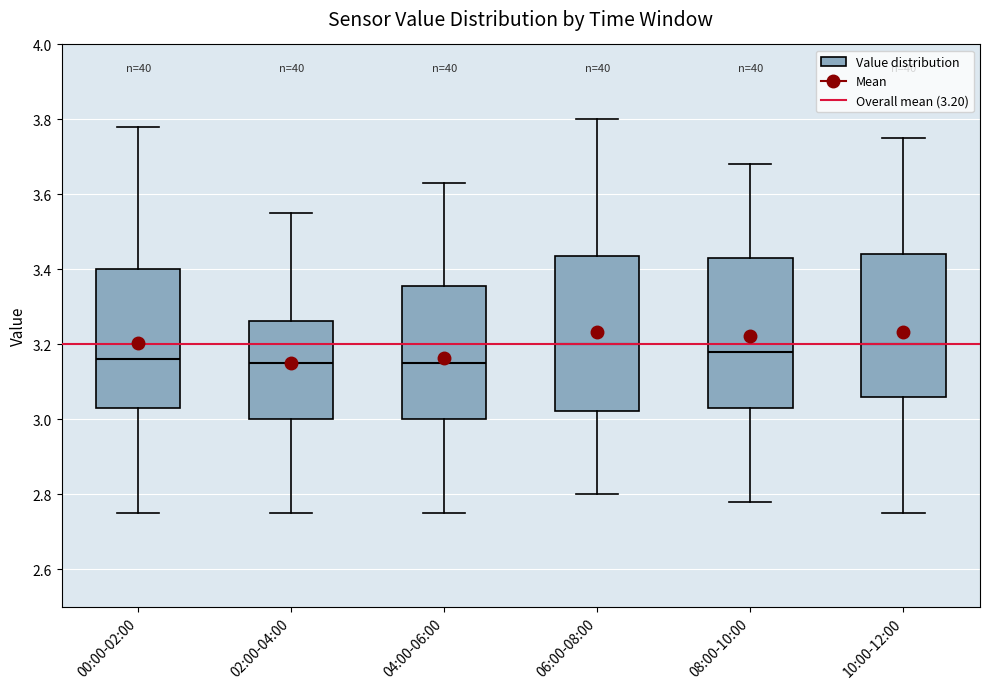

Reading left to right, transcribe this box plot: for each box, give where its median line is, the range the box spans, and where its two whiskers end, as read against the y-axis. The values are not printed on the chart, so give them approximately, as read against the axis.

00:00-02:00: median 3.16, box 3.04 to 3.40, whiskers 2.76 to 3.78
02:00-04:00: median 3.16, box 3.00 to 3.26, whiskers 2.76 to 3.56
04:00-06:00: median 3.16, box 3.00 to 3.36, whiskers 2.76 to 3.64
06:00-08:00: median 3.20, box 3.02 to 3.44, whiskers 2.80 to 3.80
08:00-10:00: median 3.18, box 3.04 to 3.44, whiskers 2.78 to 3.68
10:00-12:00: median 3.20, box 3.06 to 3.44, whiskers 2.76 to 3.76